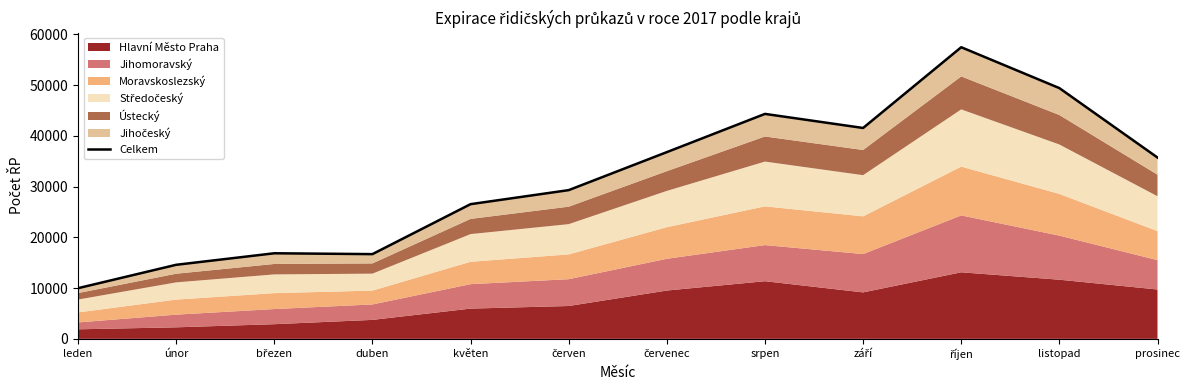

The value at leden is 4979. True or false?

False